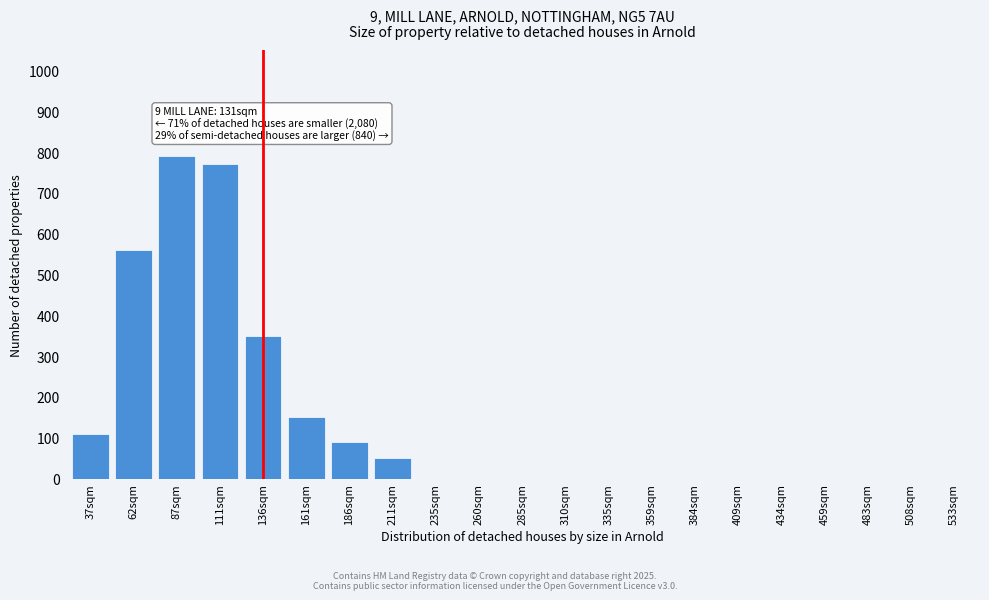

Reading right to left, what are all the values shown in this chart?

533sqm=0	508sqm=0	483sqm=0	459sqm=0	434sqm=0	409sqm=0	384sqm=0	359sqm=0	335sqm=0	310sqm=0	285sqm=0	260sqm=0	235sqm=0	211sqm=50	186sqm=90	161sqm=150	136sqm=350	111sqm=770	87sqm=790	62sqm=560	37sqm=110